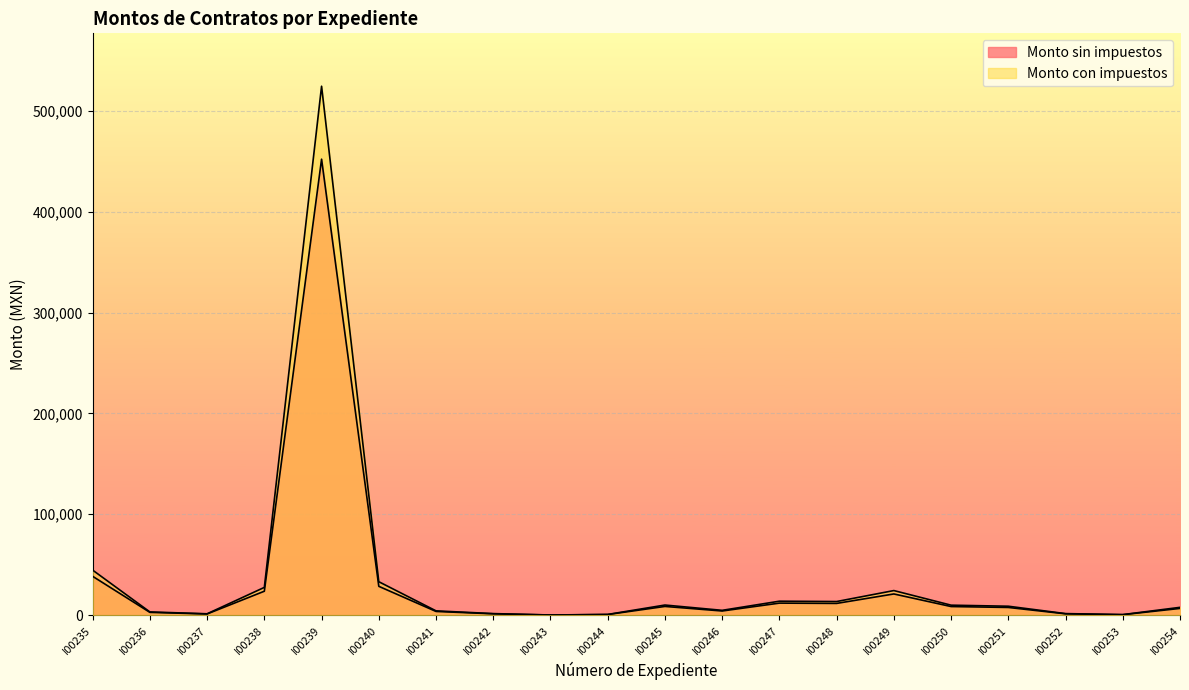

Where is Monto sin impuestos nearest to the value 226147?

I00235